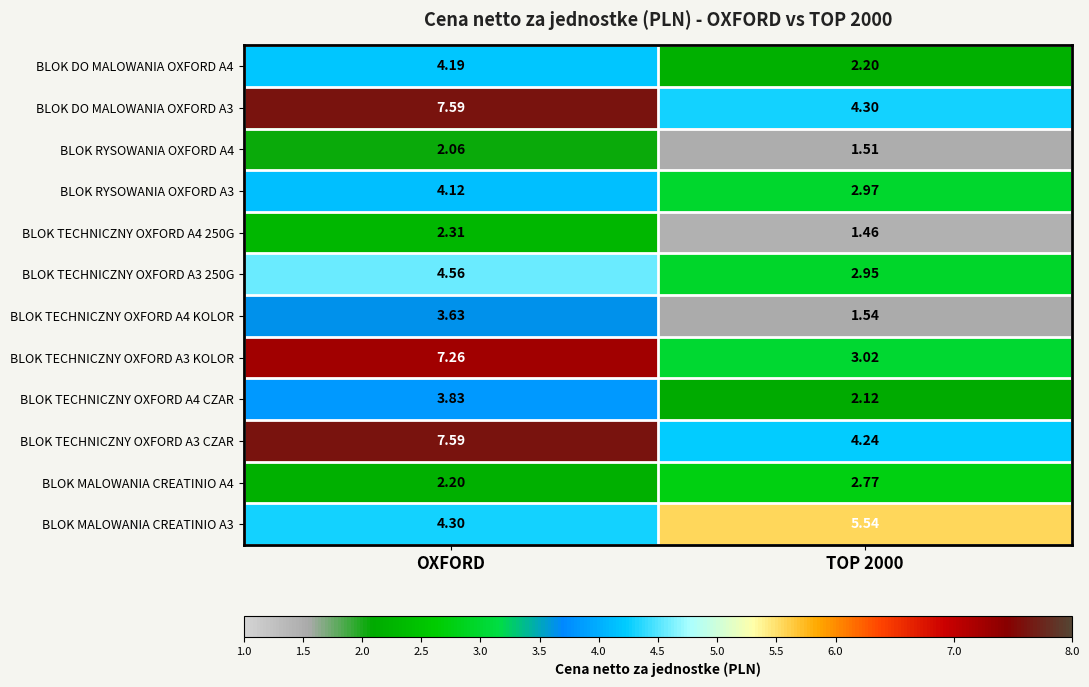

At how many categories does at least one series exceed 4?

2